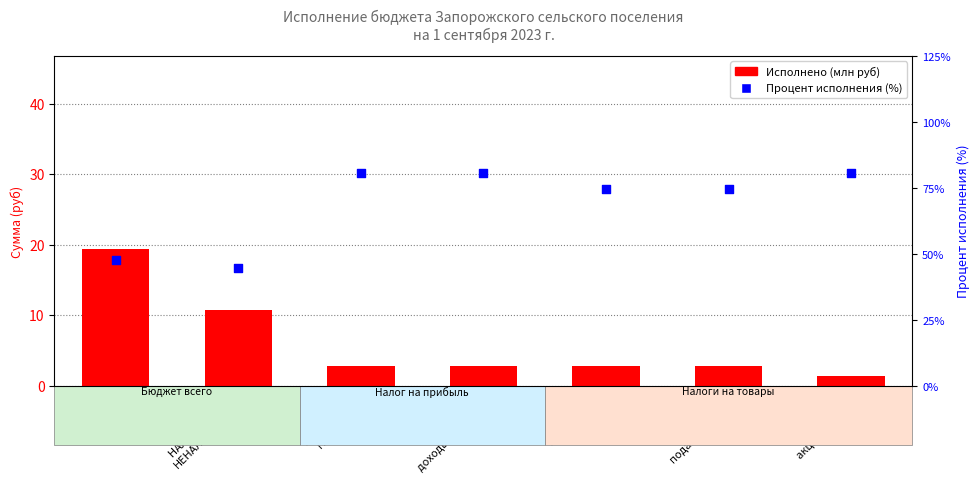

Which series has the largest total across all categories?

Процент исполнения (%)